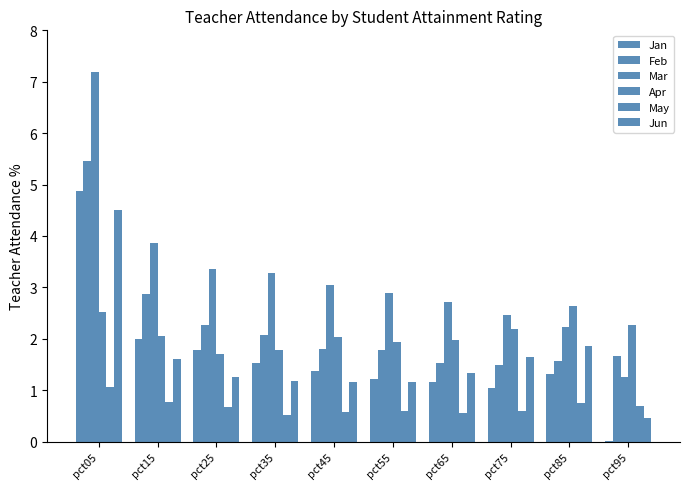

Are the bars grouped side by side (vs. stacked)?

Yes